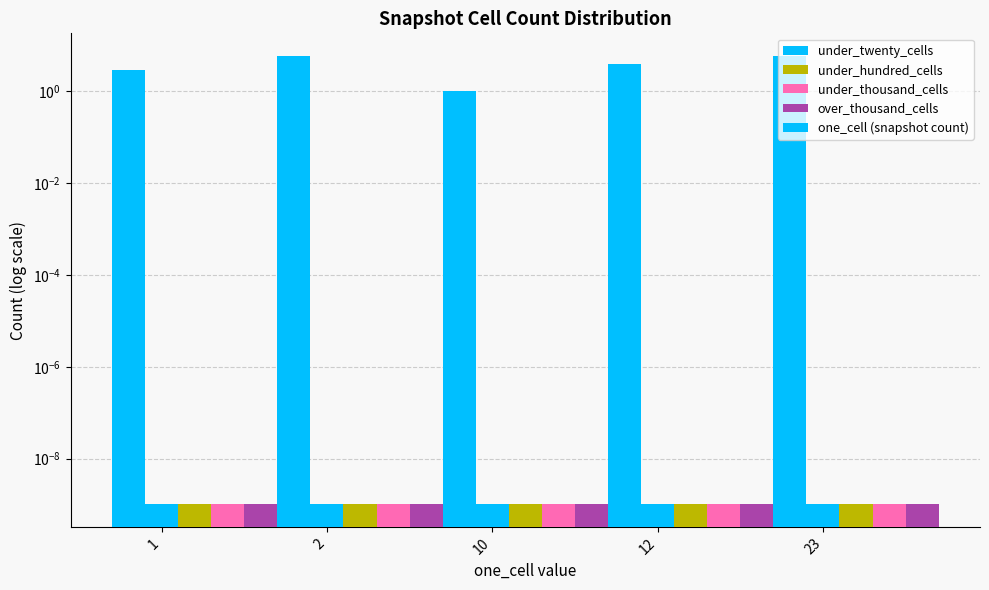

List the labels in order of one_cell (snapshot count) value, largest first.

2, 23, 12, 1, 10